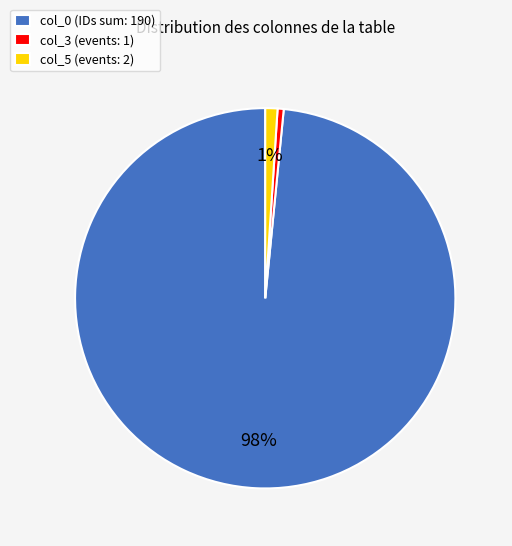

Do col_5 (events: 2) and col_3 (events: 1) together represent more than half of the pie?

No